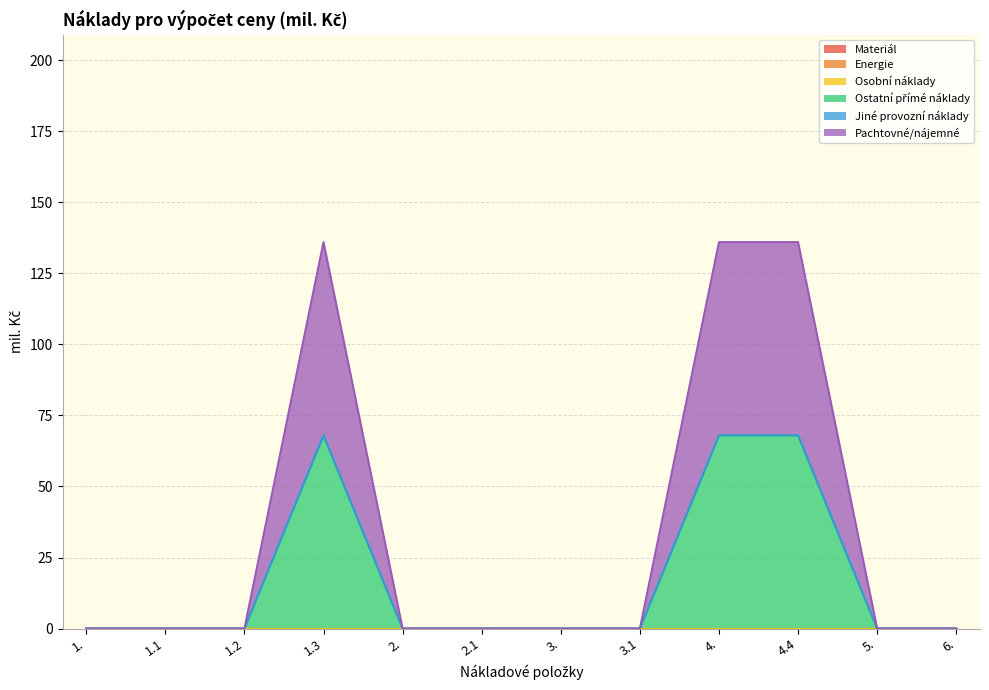

At which category is the sum across all series the highest?

1.3